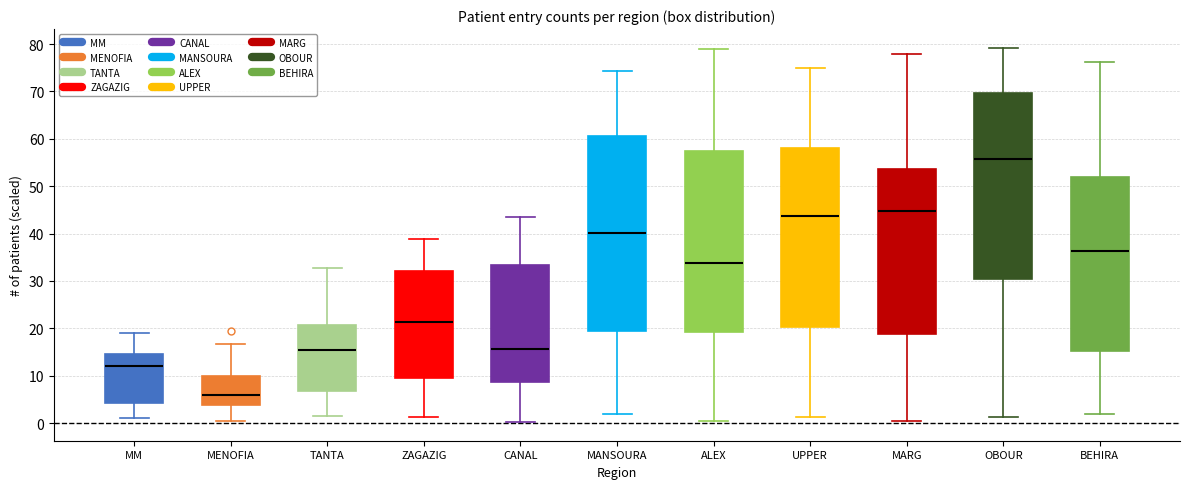

Reading left to right, read every box against the y-axis: the position of its median line, the range the box covers, and the ends of its whiskers. The values are not printed on the chart, so give them approximately, as read against the axis.

MM: median 12, box 4 to 15, whiskers 1 to 19
MENOFIA: median 6, box 4 to 10, whiskers 0 to 17
TANTA: median 16, box 7 to 21, whiskers 2 to 33
ZAGAZIG: median 21, box 10 to 32, whiskers 1 to 39
CANAL: median 16, box 9 to 33, whiskers 0 to 43
MANSOURA: median 40, box 20 to 61, whiskers 2 to 74
ALEX: median 34, box 19 to 57, whiskers 1 to 79
UPPER: median 44, box 20 to 58, whiskers 1 to 75
MARG: median 45, box 19 to 54, whiskers 0 to 78
OBOUR: median 56, box 31 to 70, whiskers 1 to 79
BEHIRA: median 36, box 15 to 52, whiskers 2 to 76